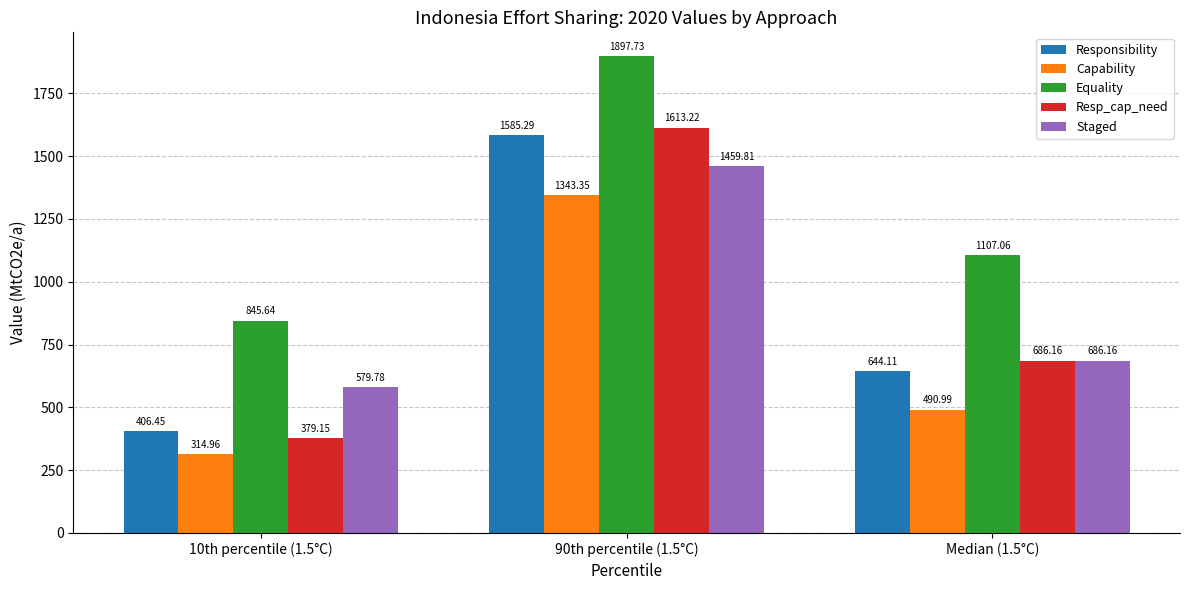

Are the bars horizontal?

No